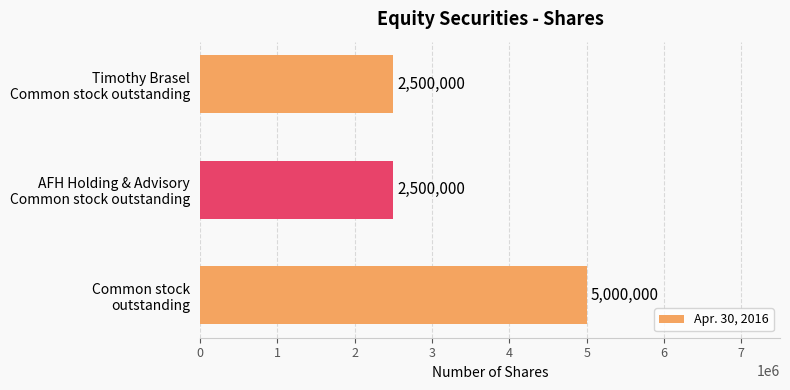

Are the bars grouped side by side (vs. stacked)?

No